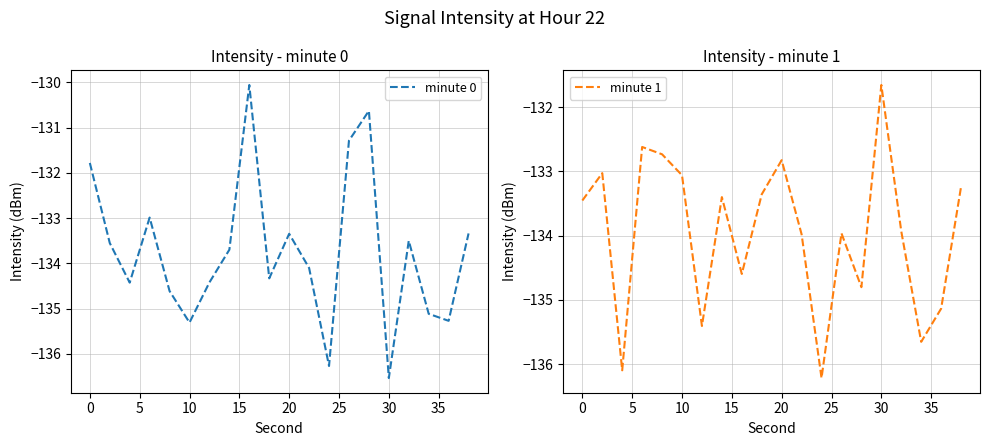

Is it true that minute 0 equals -135.3 at 10?

True